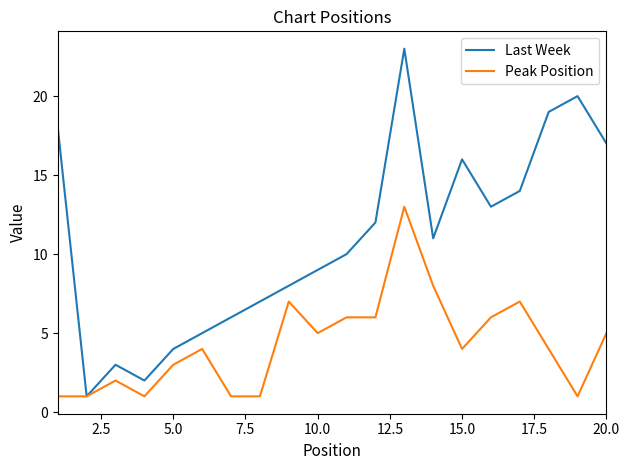

Rank the series by their maximum value, from highest to lowest.

Last Week, Peak Position